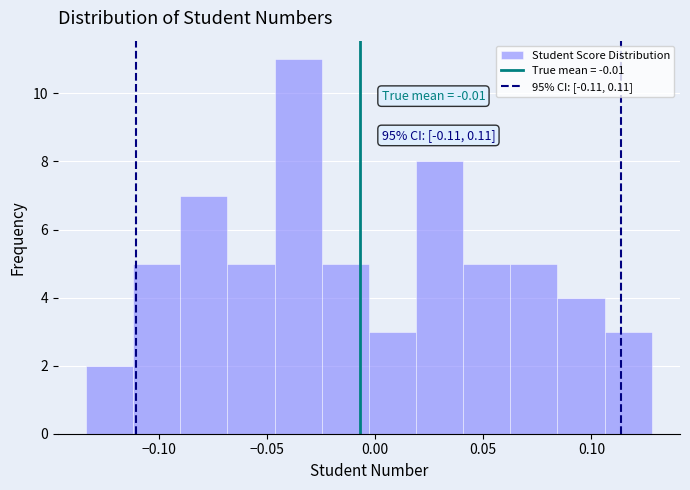

Over which range of the x-axis is the bar tallest?

-0.045 to -0.025